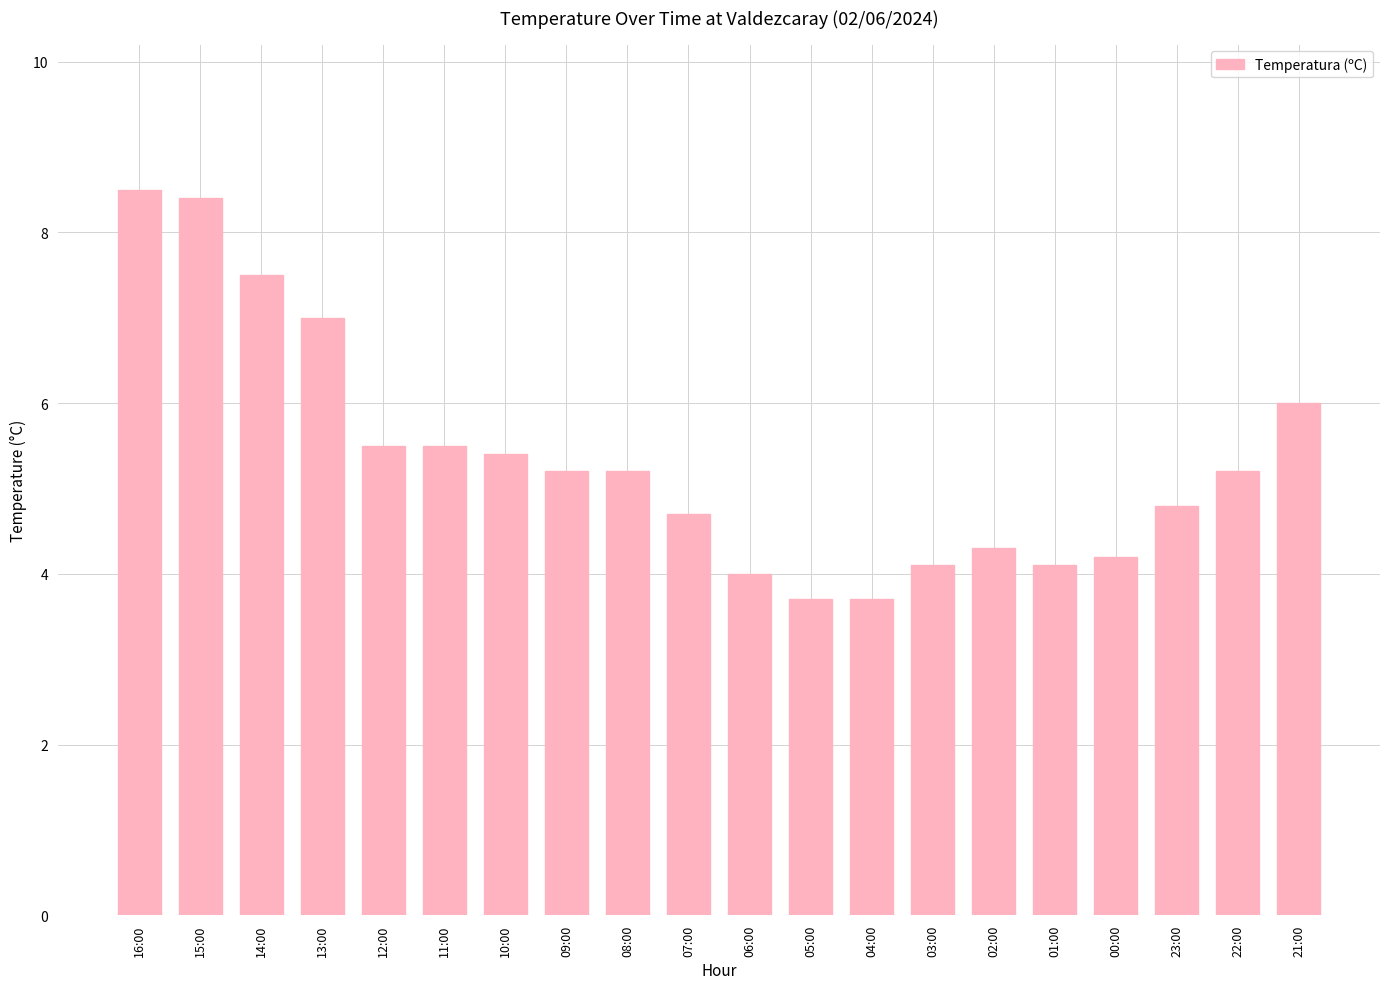

Does the chart contain any negative values?

No